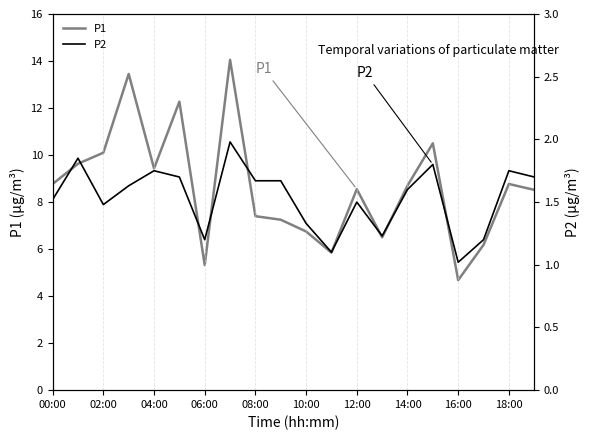

Which category has the lowest value in the P1 series?

16:00